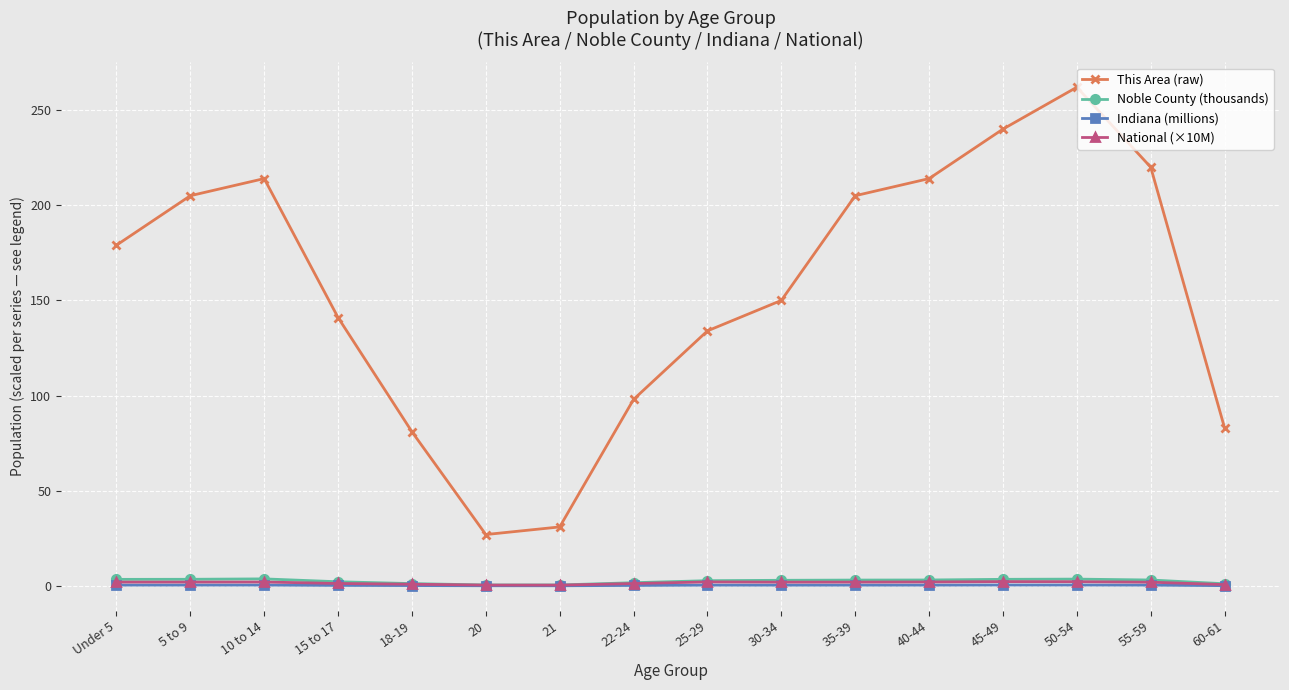

At which category is the sum across all series the highest?

50-54